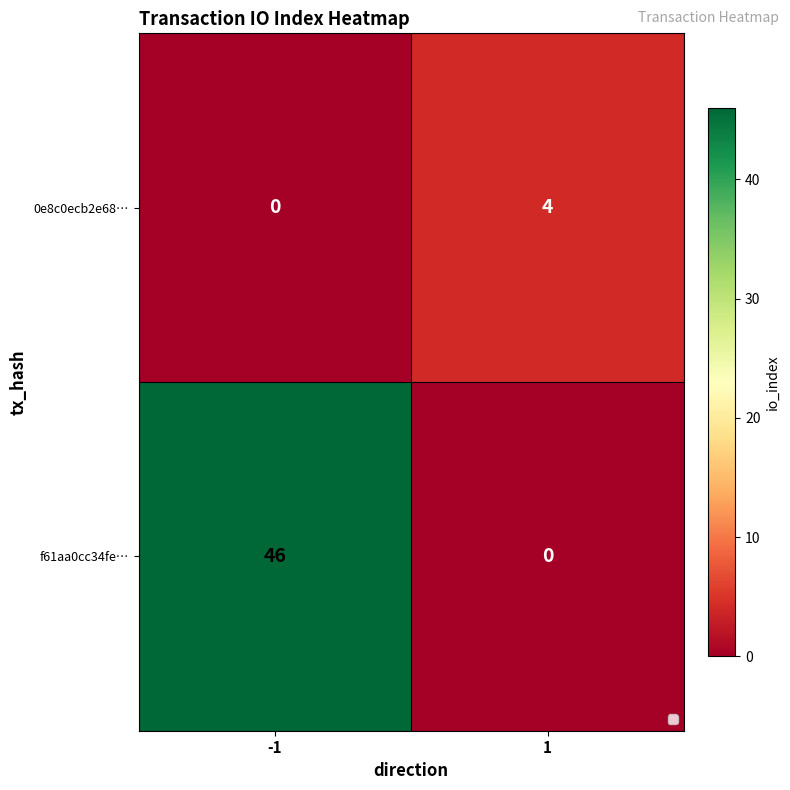

Which series has the largest total across all categories?

f61aa0cc34fe…